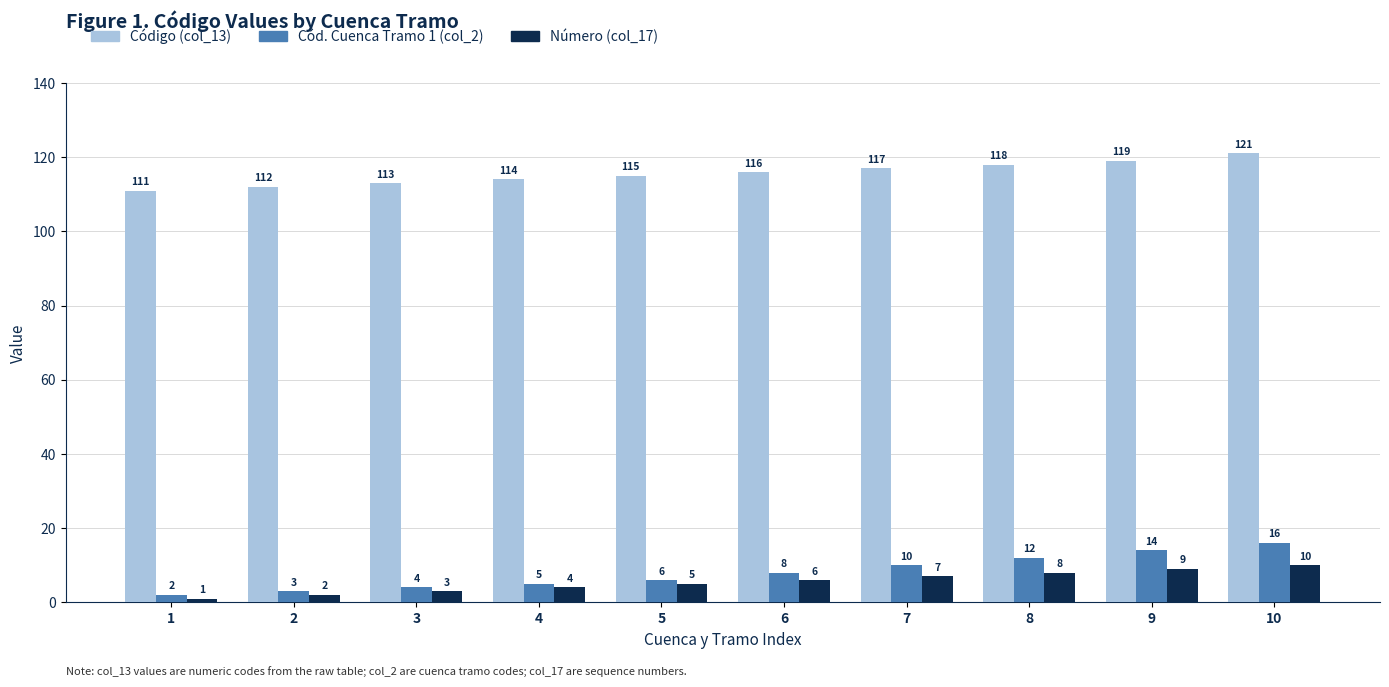

At which category does the chart reach its peak across all series?

10